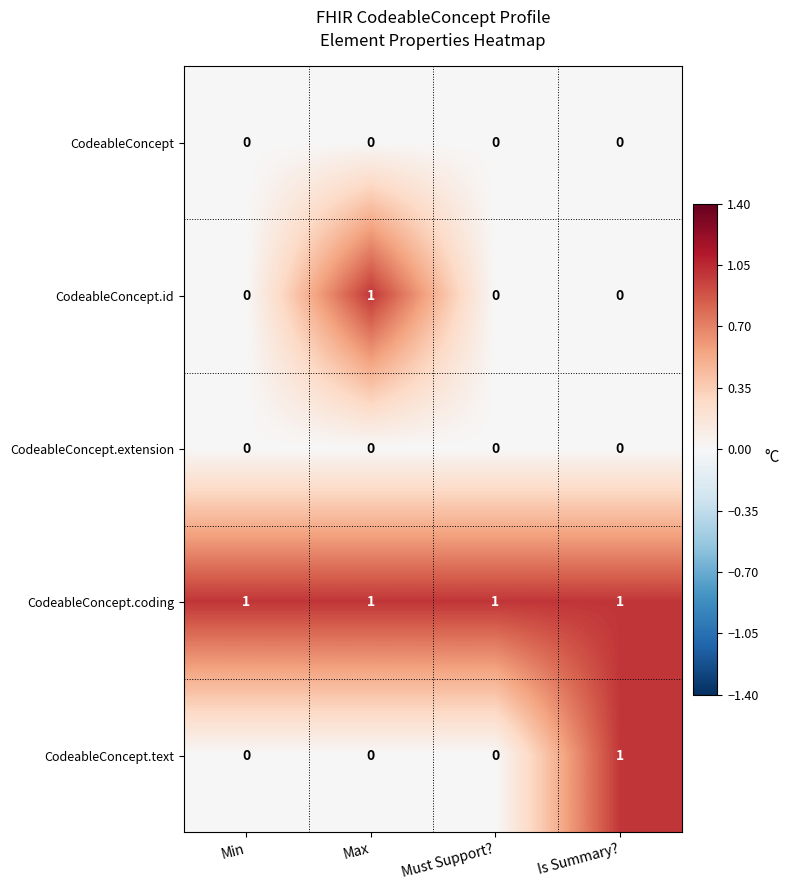

How many CodeableConcept.text values are between 0 and 1?

4